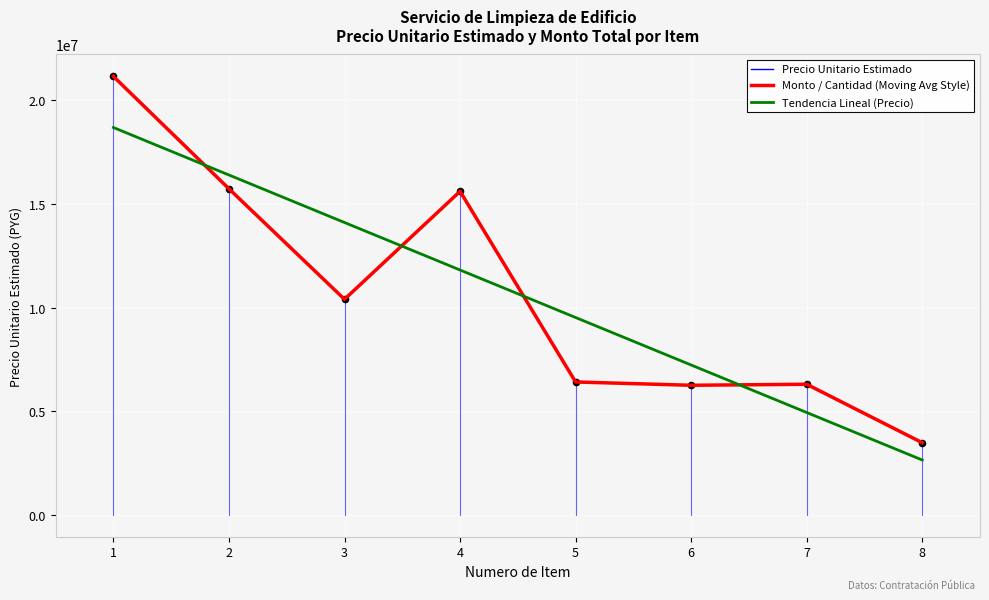

Is this an area chart (filled region under the line)?

No